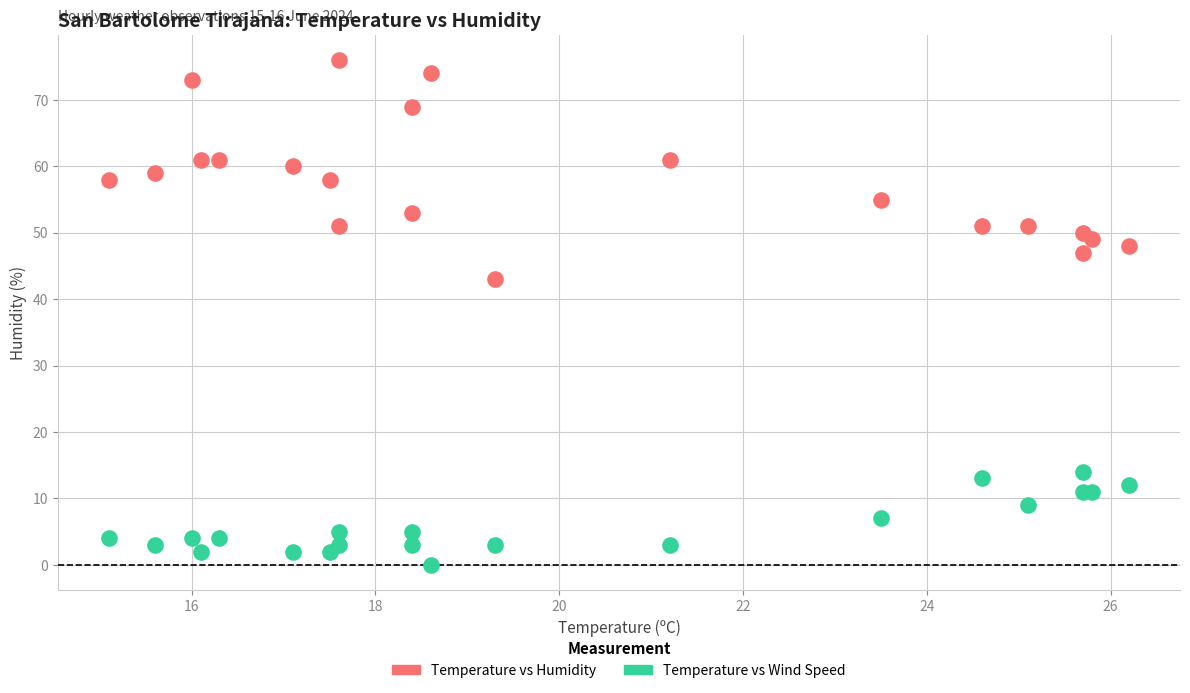

Which series reaches the maximum Y coordinate?

Temperature vs Humidity